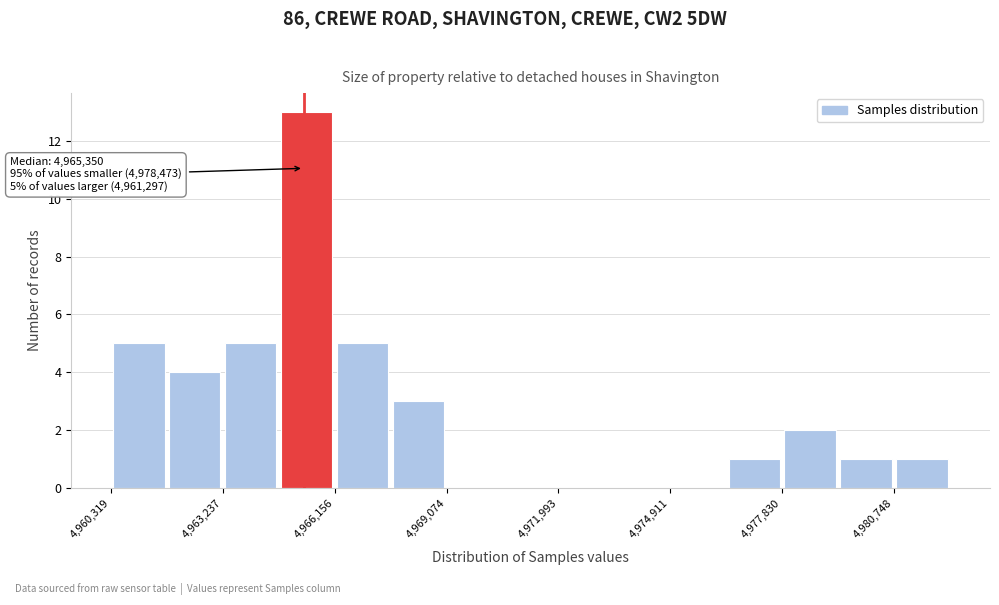

Around what value on the x-axis is the tallest bar? Give the approximate position of its centre, as read against the axis.

4965500